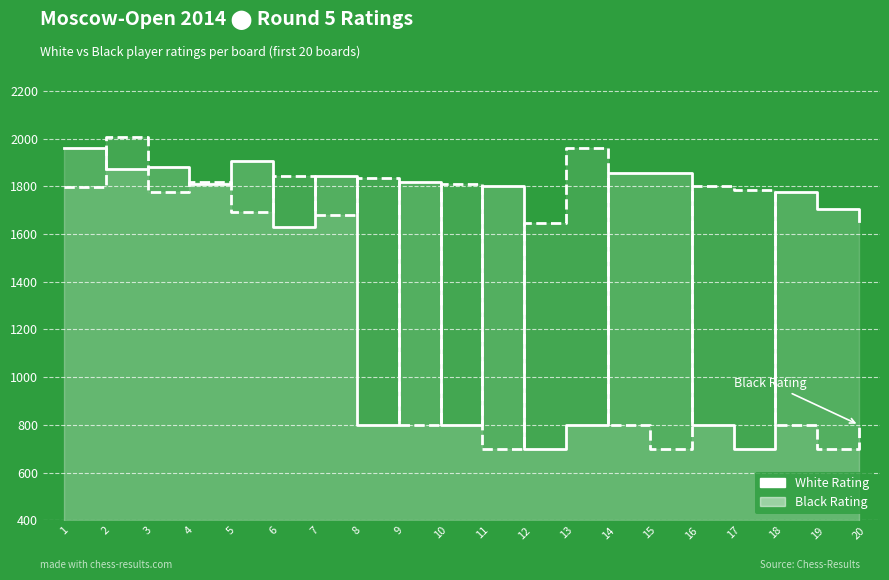

At how many categories does at least one series exceed 1468?

20